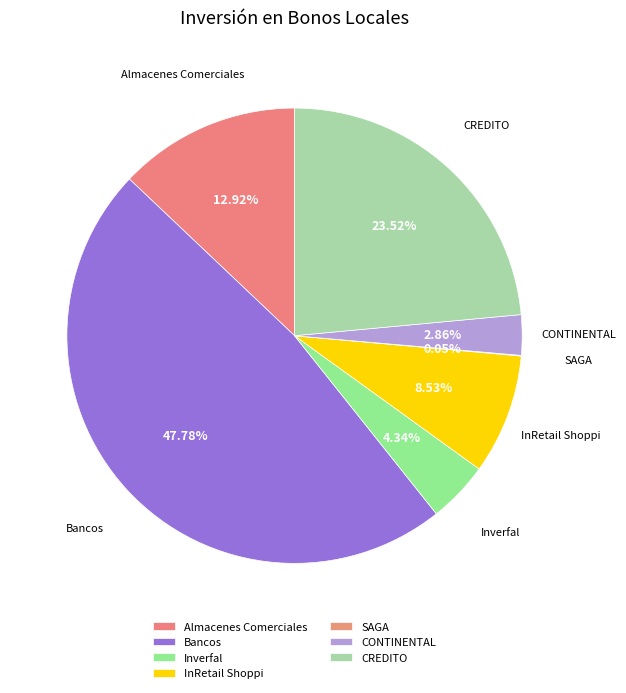

To the nearest percent, what portion does Inverfal represent?

4%